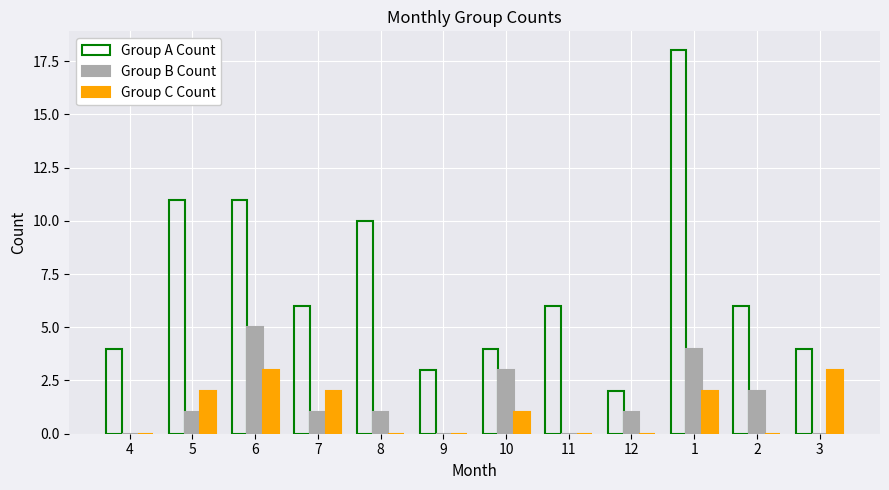

How many groups of bars are there?

12